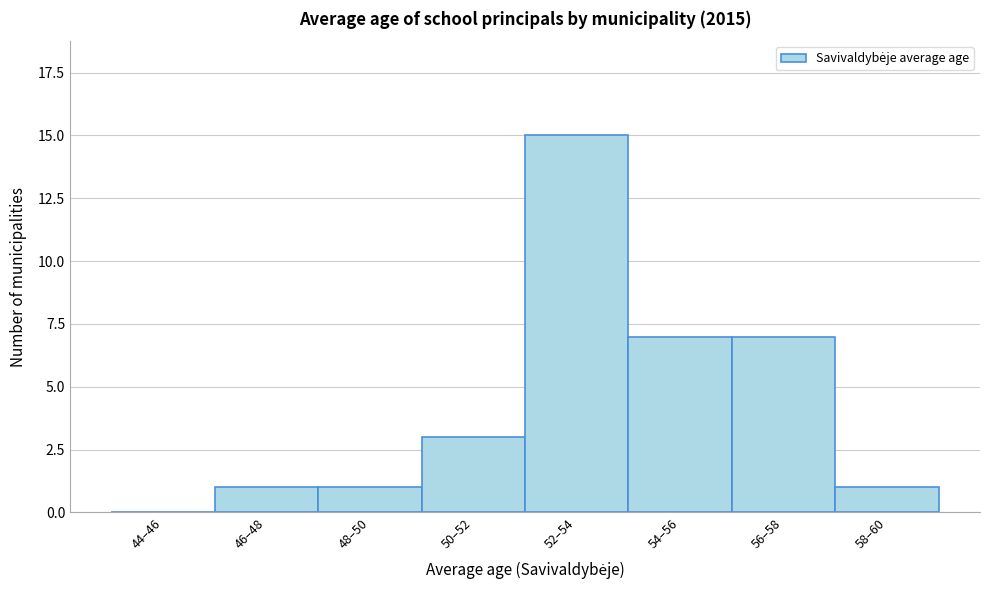

Reading left to right, what are all the values shown in this chart?

44–46=0	46–48=1	48–50=1	50–52=3	52–54=15	54–56=7	56–58=7	58–60=1